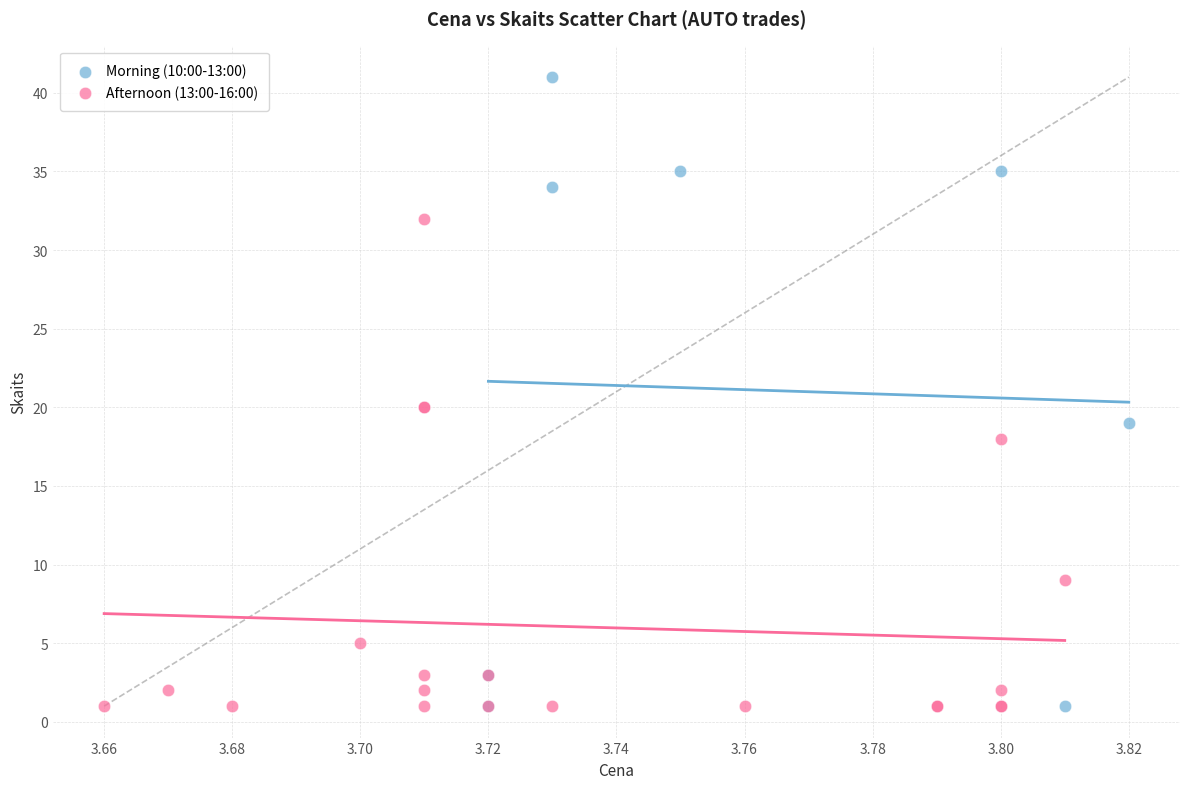

Which series has the largest Y range (max minus min)?

Morning (10:00-13:00)